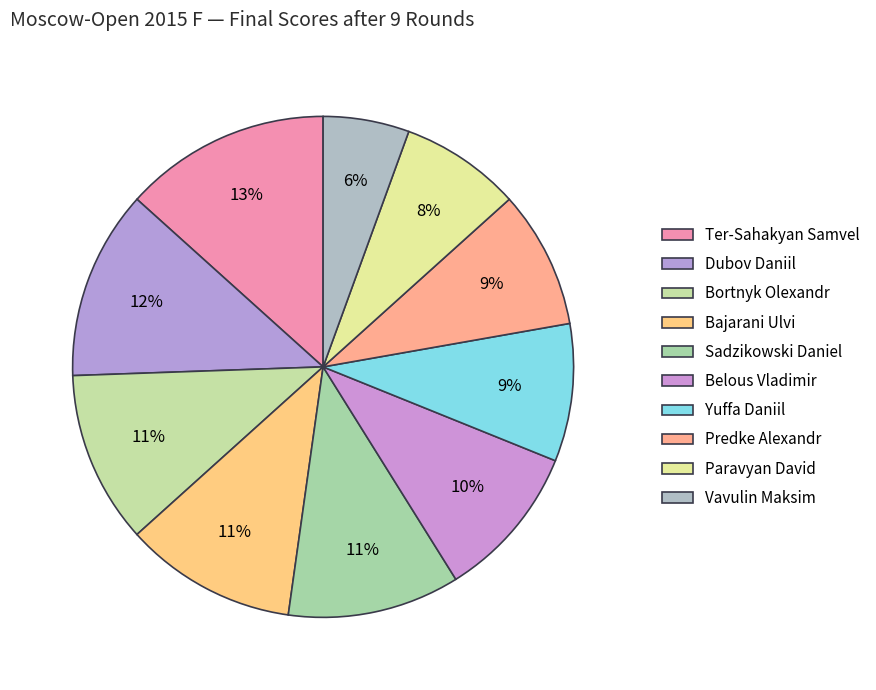

Does Vavulin Maksim represent more than half of the total?

No